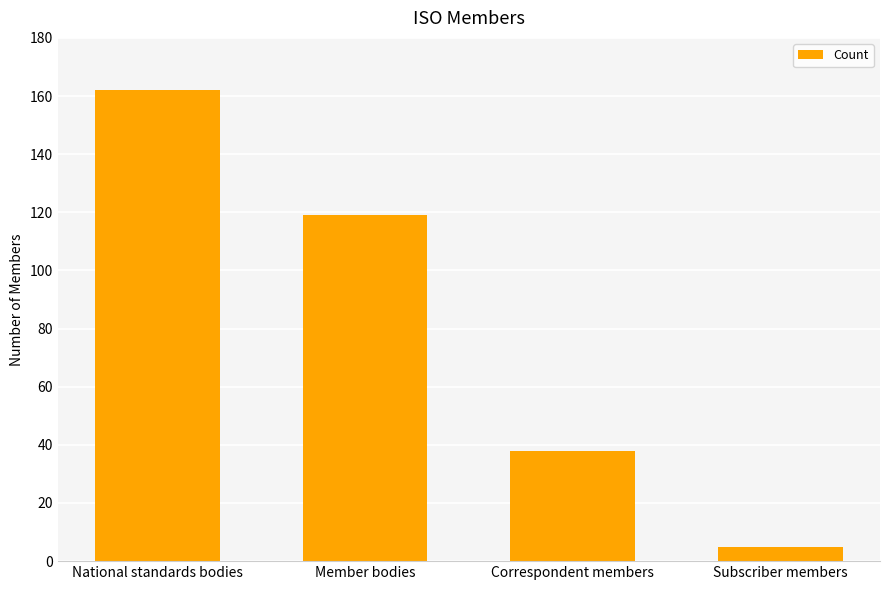

Reading left to right, extract all data points from this chart.

National standards bodies=162	Member bodies=119	Correspondent members=38	Subscriber members=5